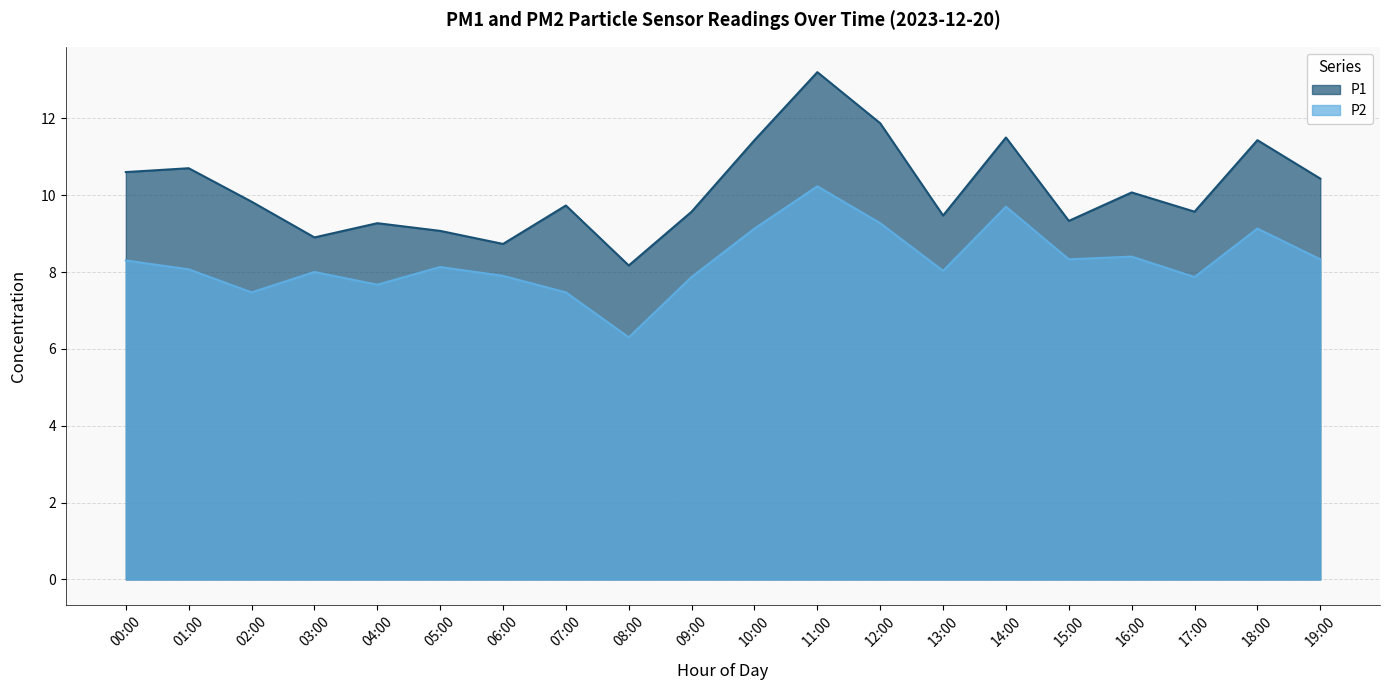

Reading left to right, what are all the values shown in this chart?

P1: 00:00=10.6	01:00=10.7	02:00=9.8	03:00=8.9	04:00=9.3	05:00=9.1	06:00=8.7	07:00=9.7	08:00=8.2	09:00=9.6	10:00=11.4	11:00=13.2	12:00=11.9	13:00=9.5	14:00=11.5	15:00=9.3	16:00=10.1	17:00=9.6	18:00=11.4	19:00=10.4
P2: 00:00=8.3	01:00=8.1	02:00=7.5	03:00=8.0	04:00=7.7	05:00=8.1	06:00=7.9	07:00=7.5	08:00=6.3	09:00=7.9	10:00=9.1	11:00=10.2	12:00=9.3	13:00=8.0	14:00=9.7	15:00=8.3	16:00=8.4	17:00=7.9	18:00=9.1	19:00=8.3